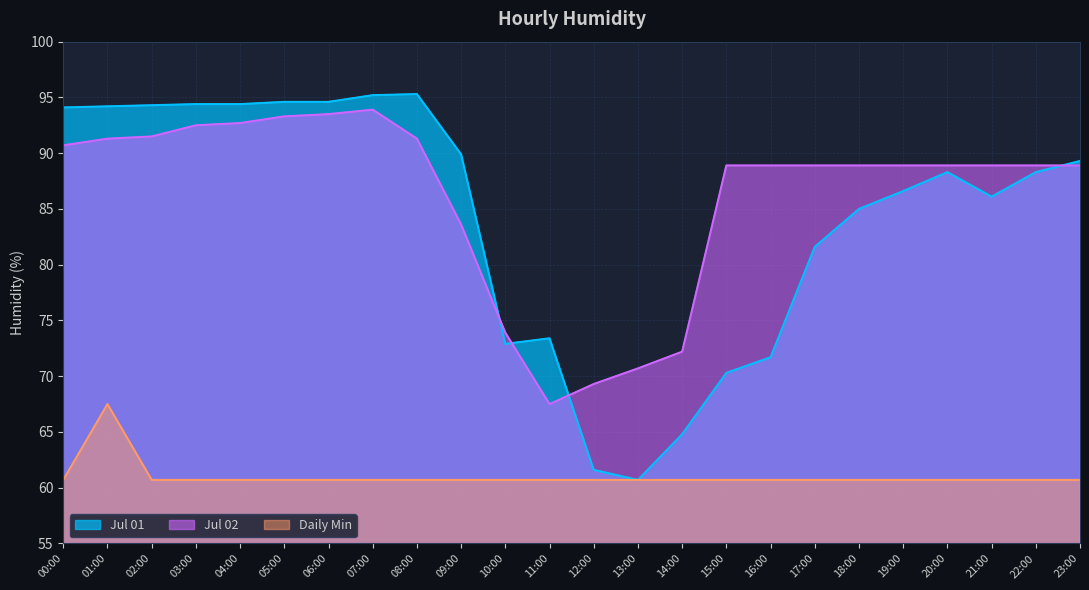

How many lines are shown in the chart?

3